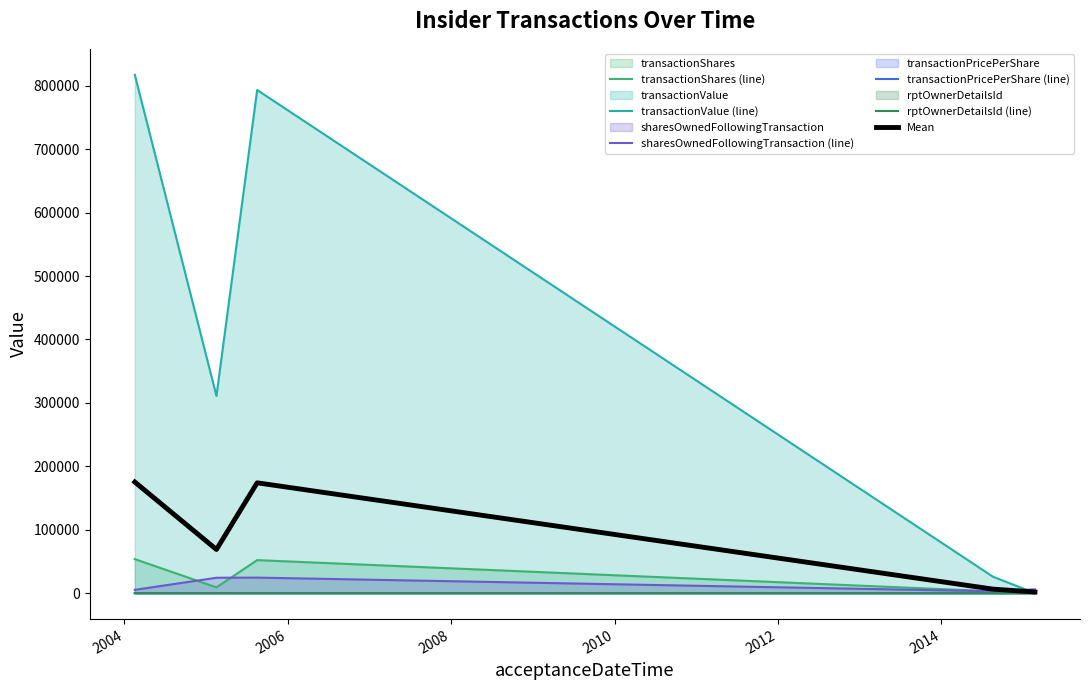

True or false: sharesOwnedFollowingTransaction (line) and rptOwnerDetailsId (line) intersect in this chart.

False